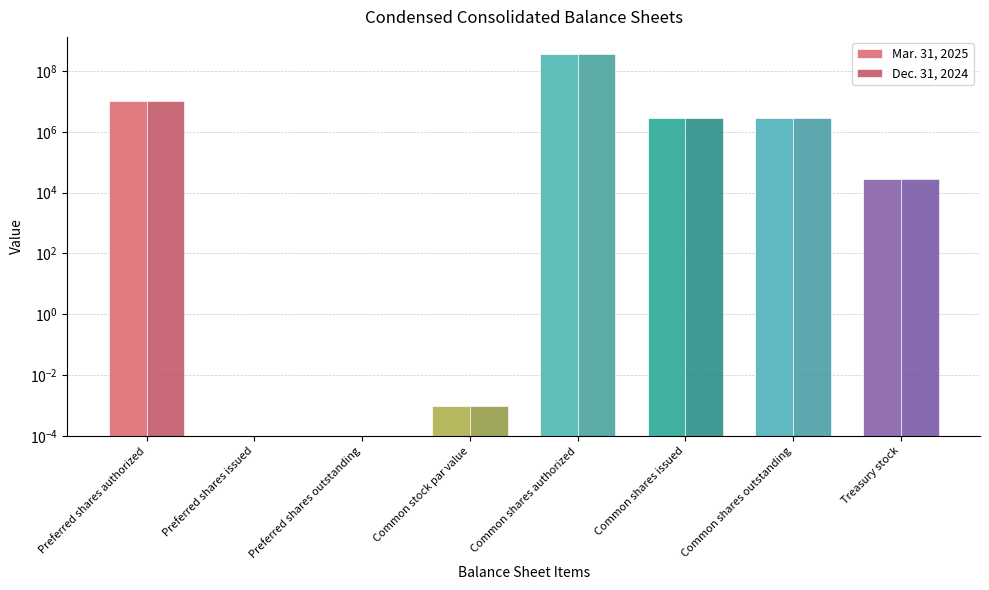

Rank the series at Common shares issued from highest to lowest value.

Mar. 31, 2025, Dec. 31, 2024